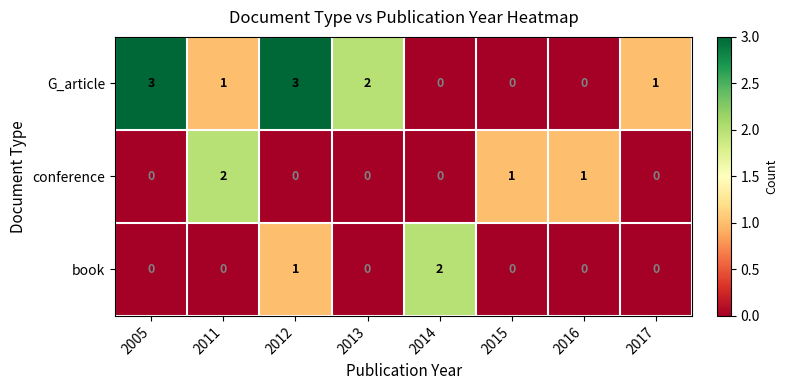

Which series has the largest range (max minus min)?

G_article